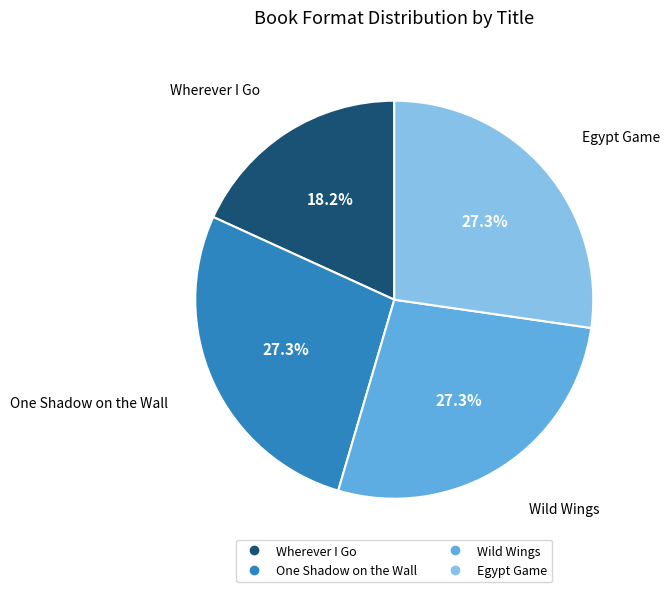

Which slice is the smallest?

Wherever I Go